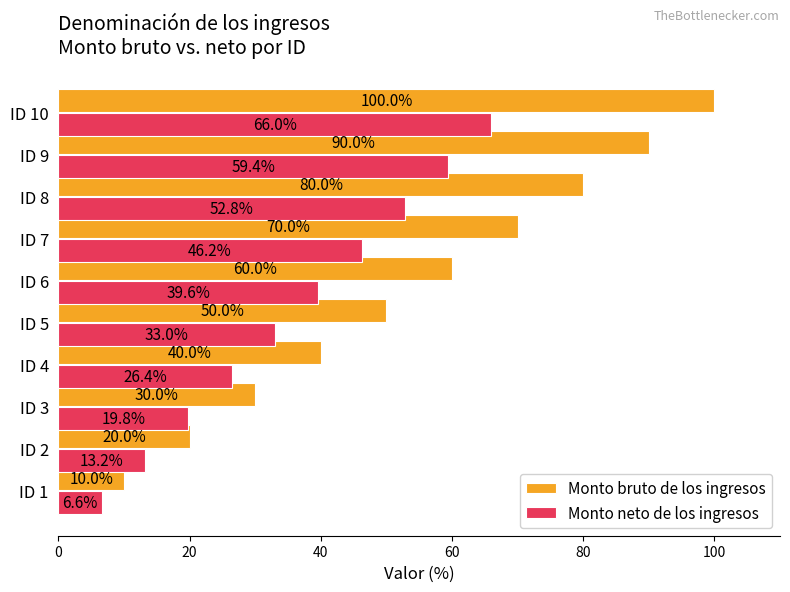

Where is Monto bruto de los ingresos nearest to the value 55?

ID 5